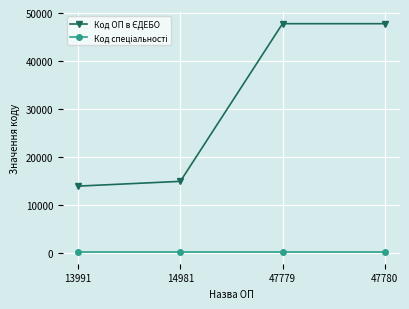

At how many categories does at least one series exceed 6084?

4